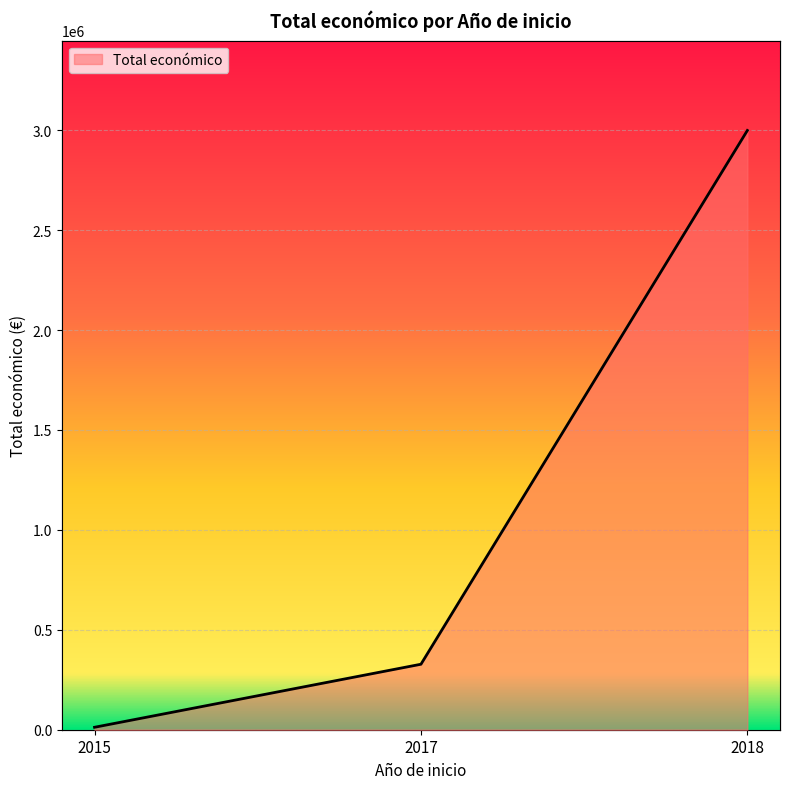

True or false: the data shows 2999012 at 2018.

True